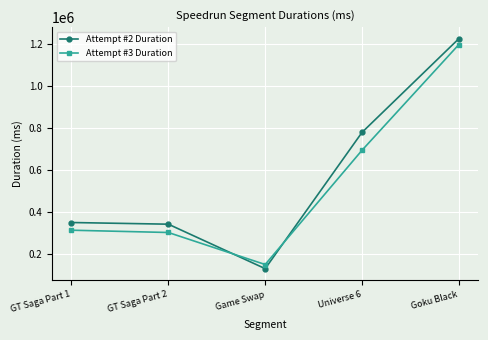

What is the difference between the highest and lowest values at Game Swap?

19589